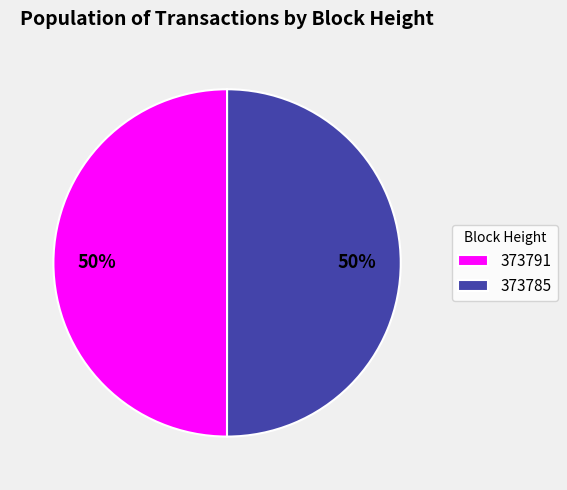

Is it true that 373785 is 59% of the pie?

False